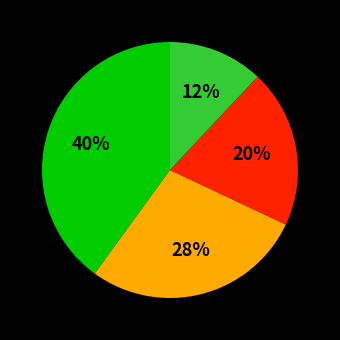

Is there any slice that represents more than half of the pie?

No